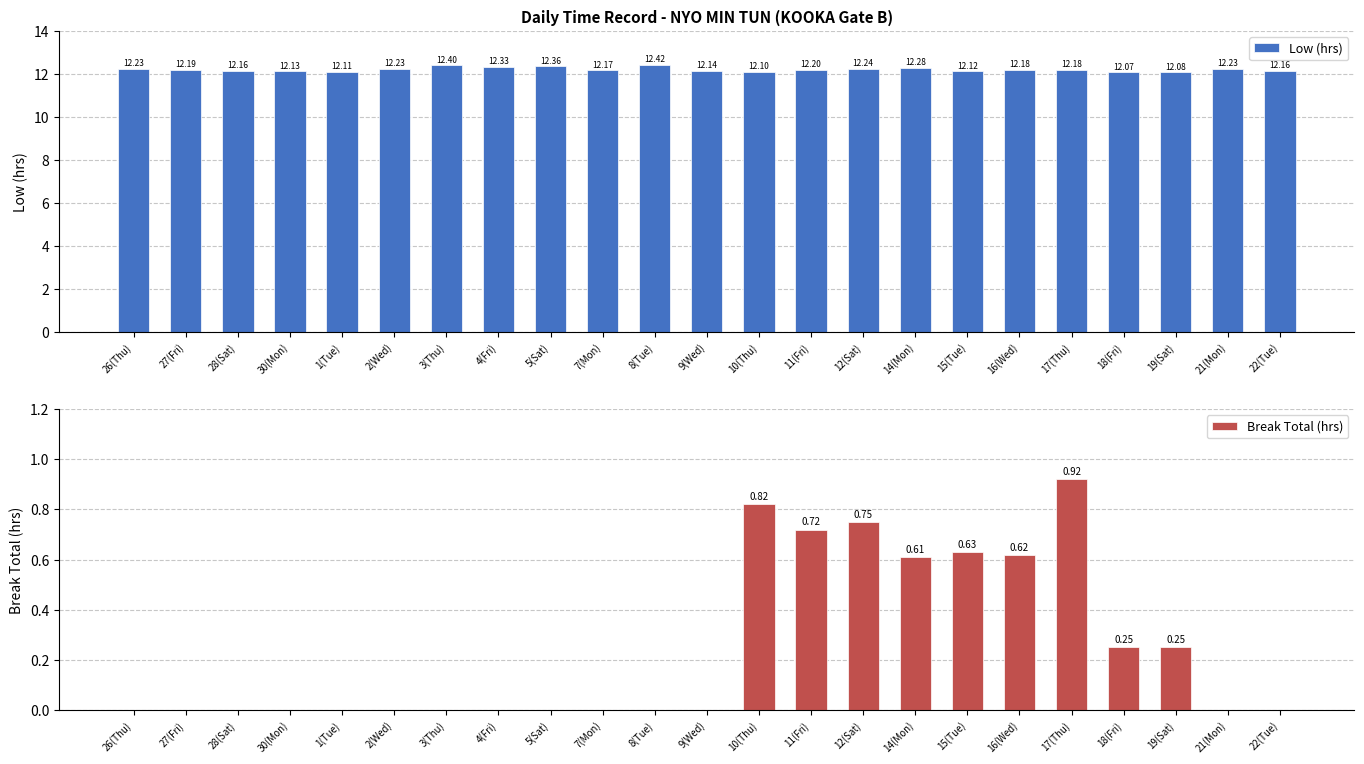

What is the sum of the Low (hrs) values at 3(Thu) and 26(Thu)?

24.6